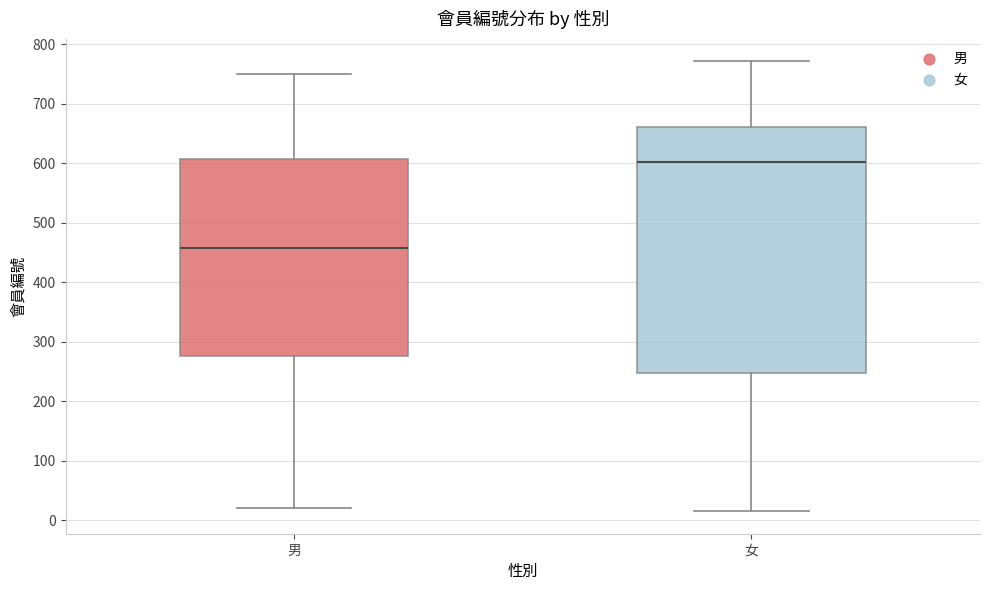

Reading left to right, read every box against the y-axis: the position of its median line, the range the box covers, and the ends of its whiskers. The values are not printed on the chart, so give them approximately, as read against the axis.

男: median 460, box 280 to 610, whiskers 20 to 750
女: median 600, box 250 to 660, whiskers 20 to 770